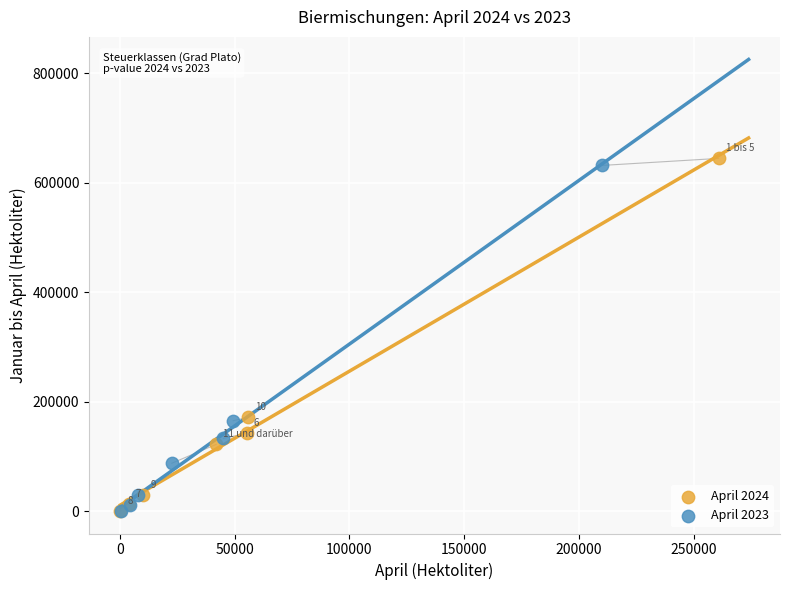

Which series has the widest spread of Y values?

April 2024